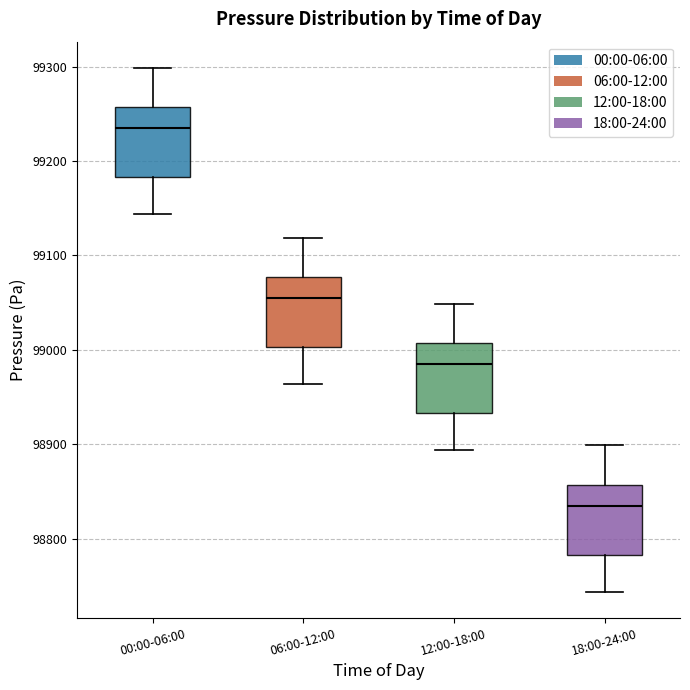

Where does the median line of the box for 00:00-06:00 sit on the y-axis? The values are not printed on the chart, so give them approximately, as read against the axis.

99230